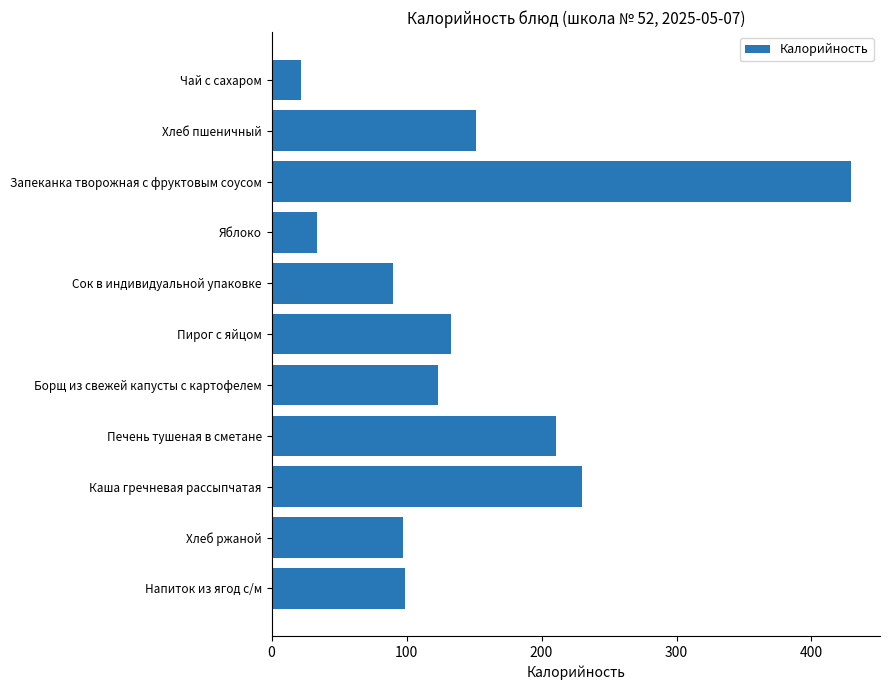

Which has a higher value, Борщ из свежей капусты с картофелем or Запеканка творожная с фруктовым соусом?

Запеканка творожная с фруктовым соусом